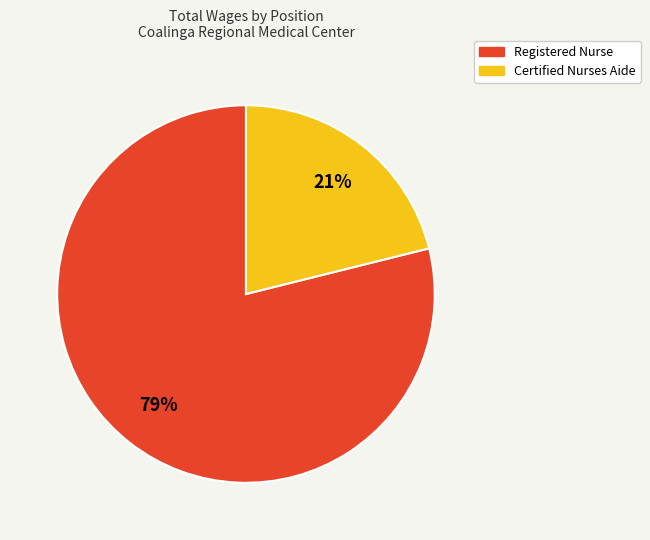

Which slice is the largest?

Registered Nurse